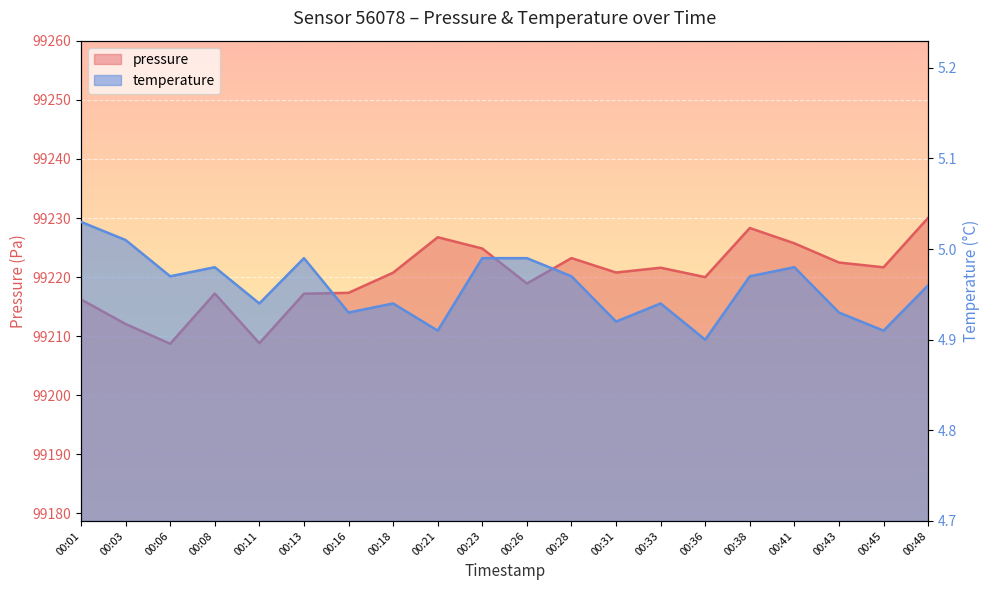

Which series has the largest total across all categories?

pressure